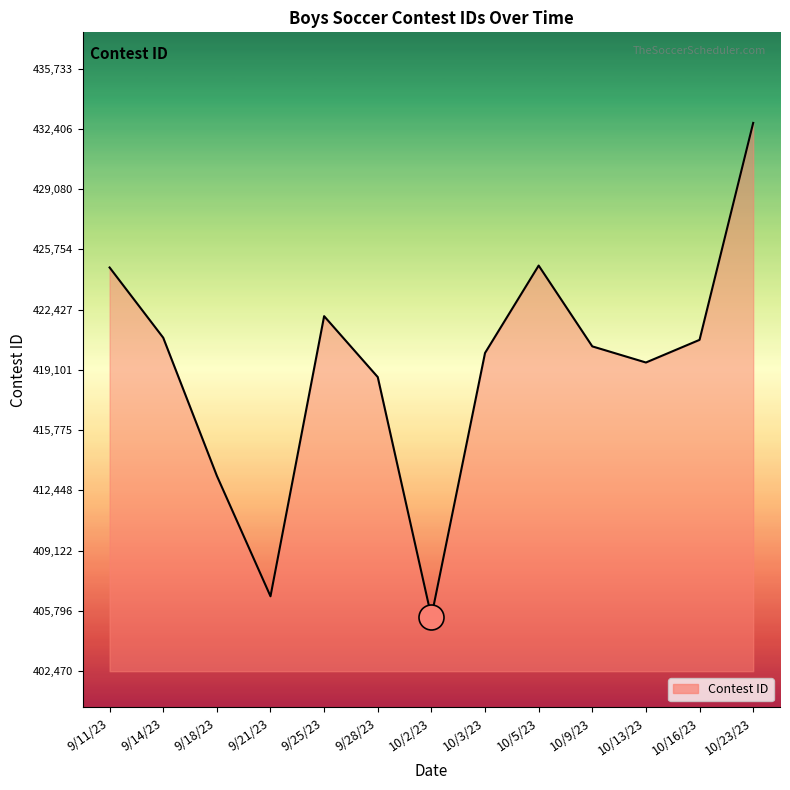

What is the change in value from 9/11/23 to 10/2/23?

-19283